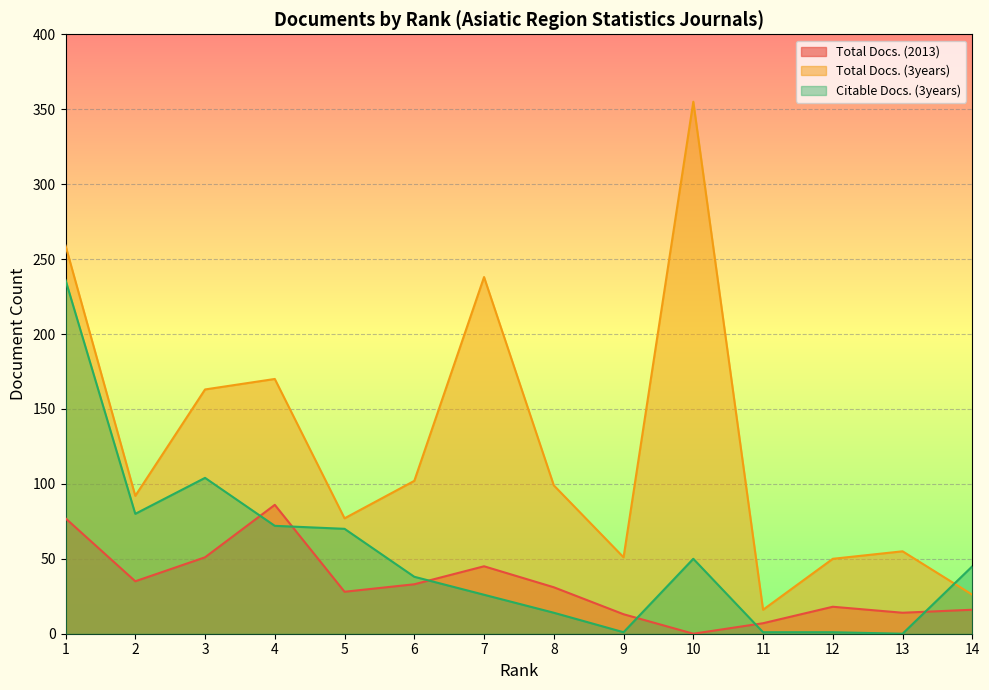

How many categories are shown in the chart?

14